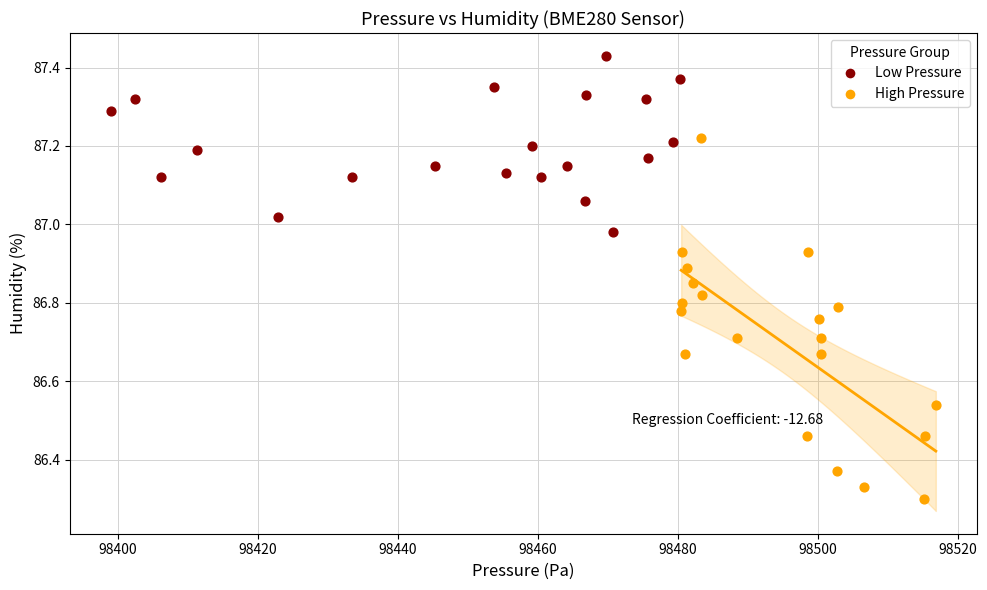

Which series reaches the maximum Y coordinate?

Low Pressure